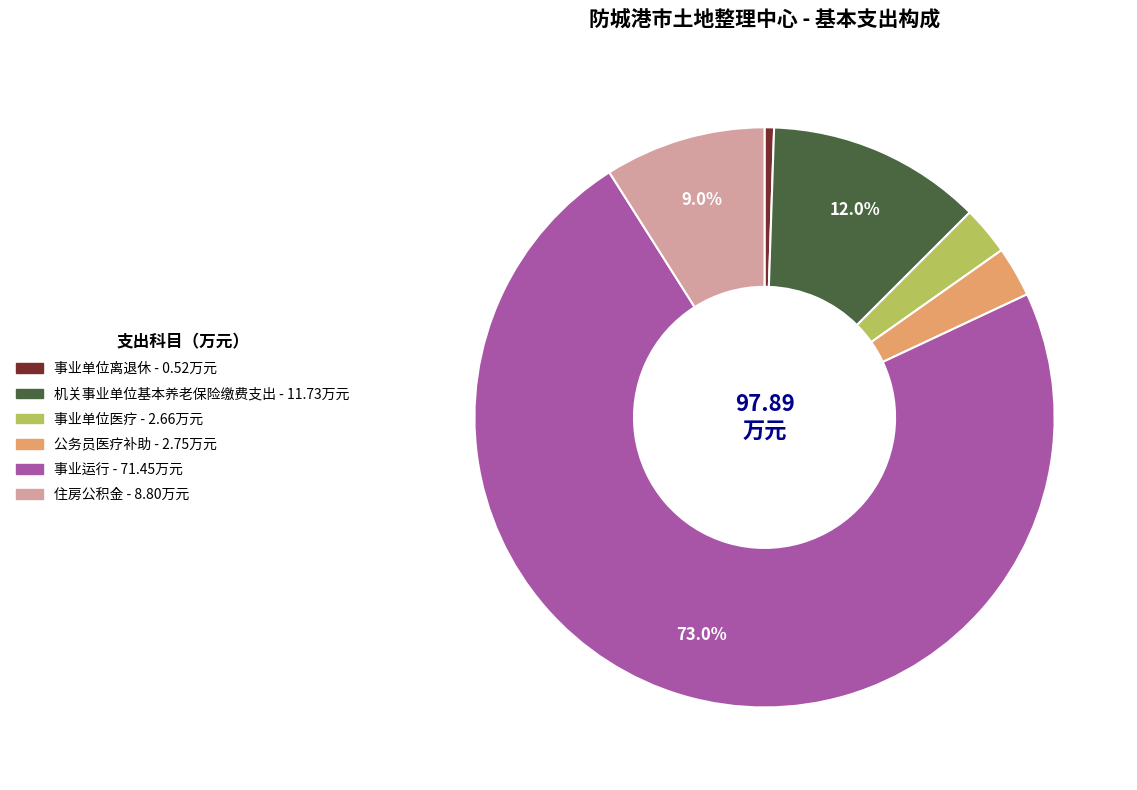

Is 住房公积金 the majority of the pie?

No